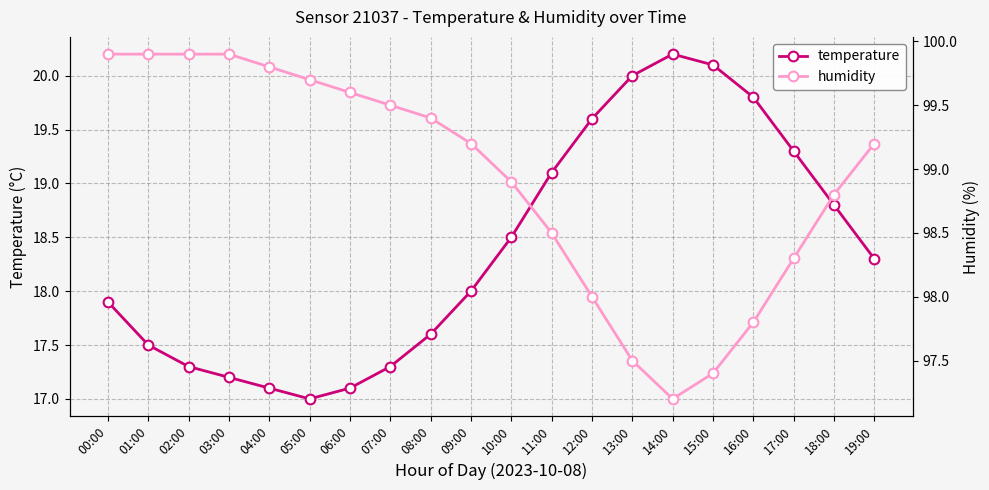

At which label is temperature closest to 18?

09:00